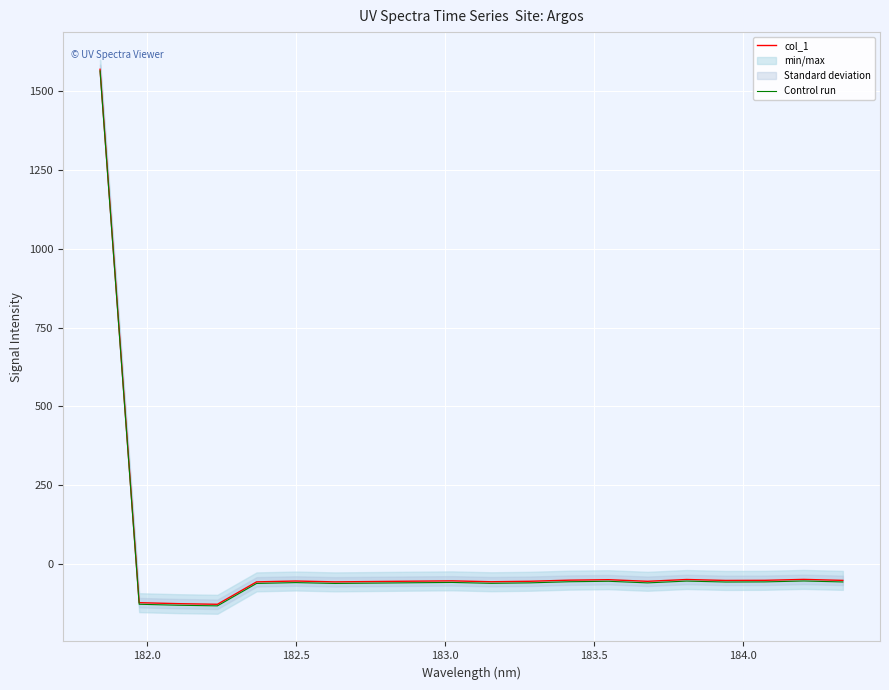

How many values in col_1 are below zero?

19